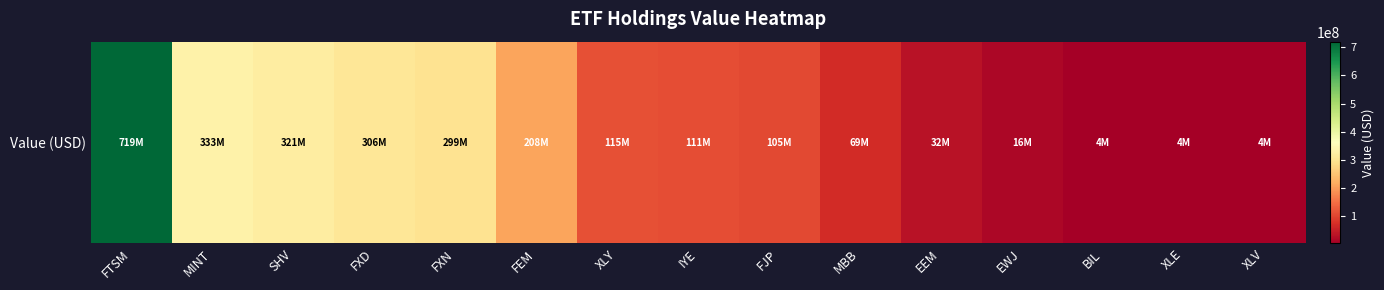

List the labels in order of value, largest first.

FTSM, MINT, SHV, FXD, FXN, FEM, XLY, IYE, FJP, MBB, EEM, EWJ, BIL, XLE, XLV